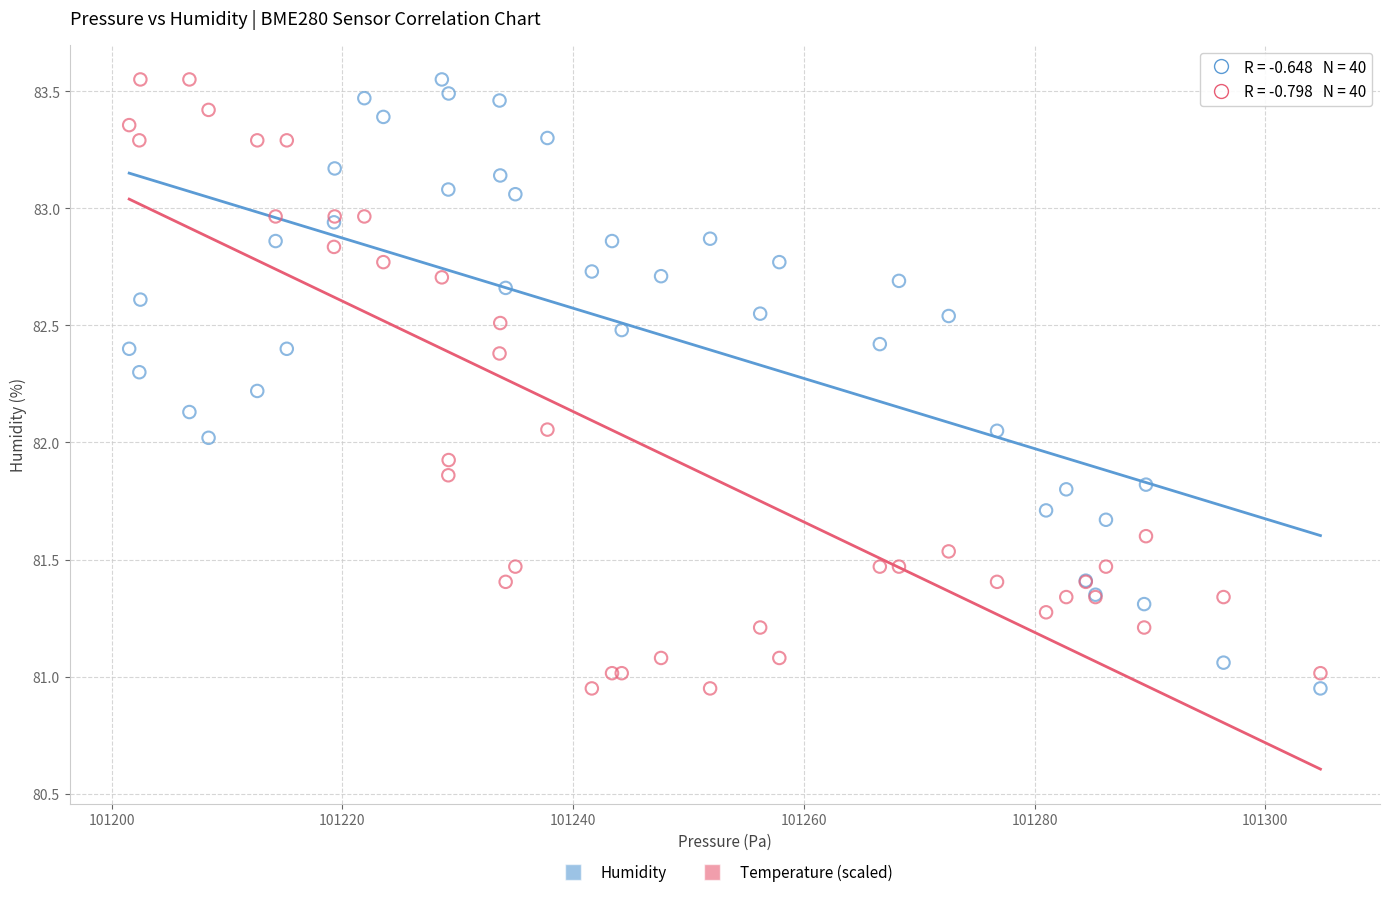

What are all the series names shown in the legend?

Humidity, Temperature (scaled)